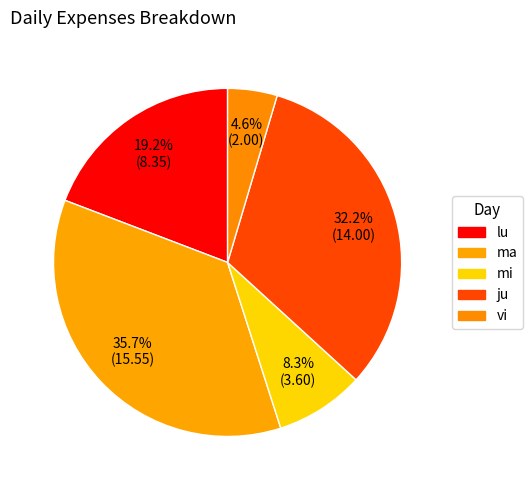

Is ma the majority of the pie?

No